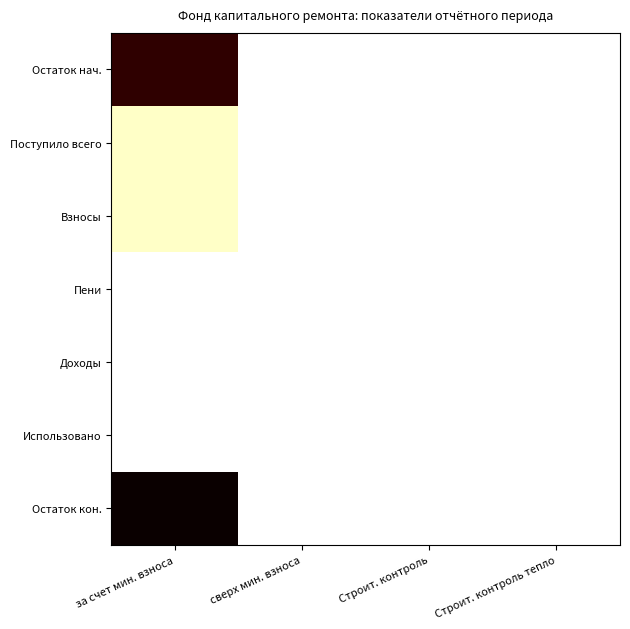

Rank the series by their maximum value, from highest to lowest.

Остаток кон., Остаток нач., Поступило всего, Взносы, Пени, Доходы, Использовано